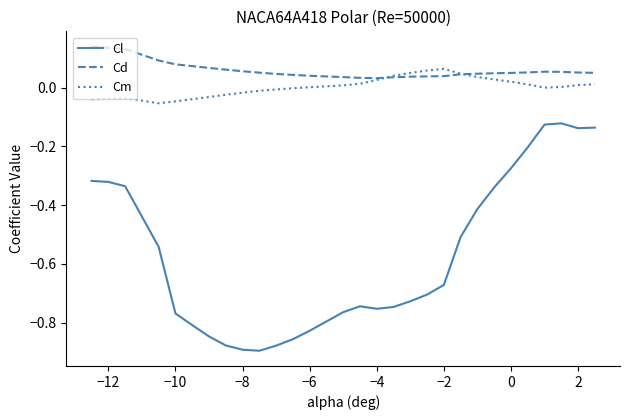

Which series has the largest total across all categories?

Cd